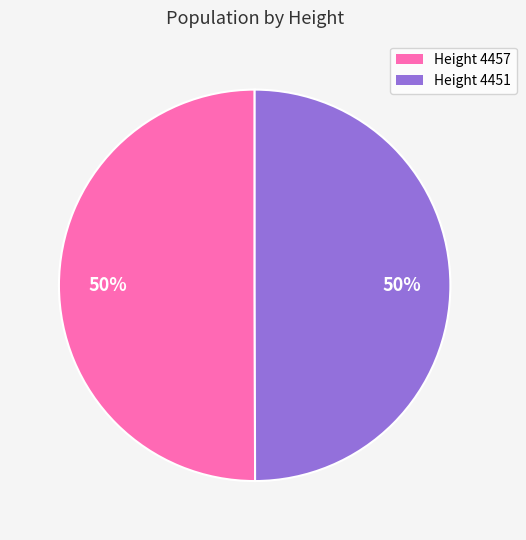

To the nearest percent, what portion does Height 4457 represent?

50%